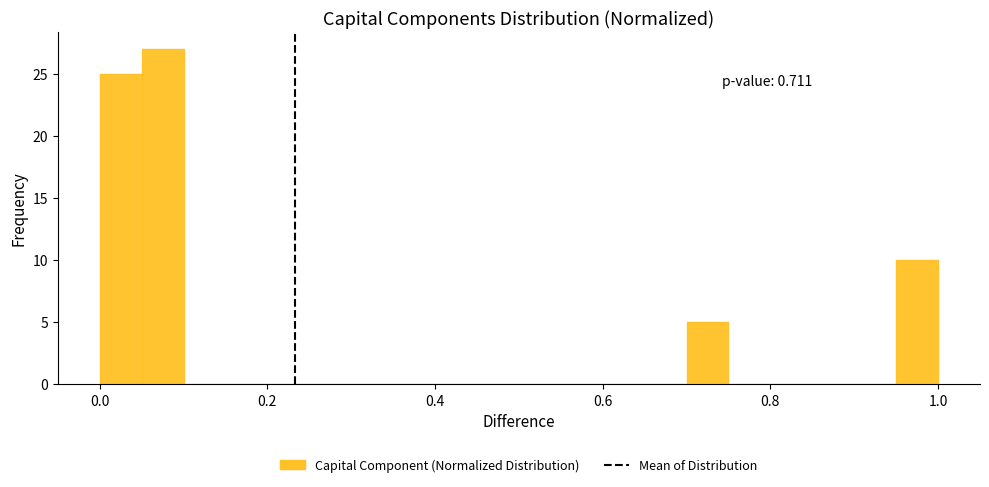

Read against the x-axis, roughly where is the centre of the tallest bar?

0.08